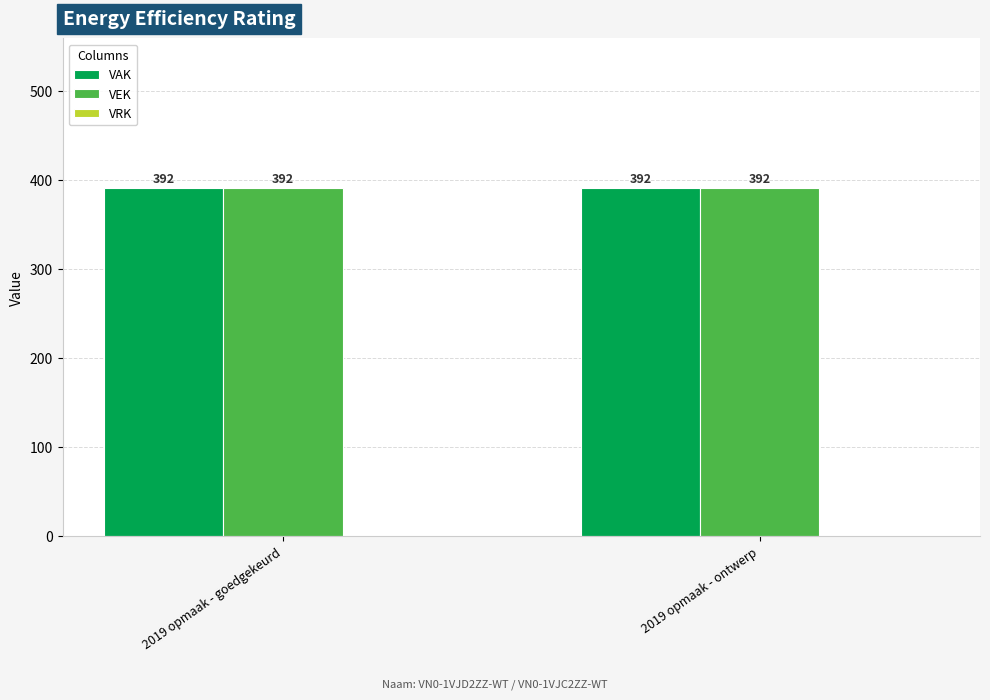

Between 2019 opmaak - goedgekeurd and 2019 opmaak - ontwerp, which series saw the biggest shift?

VAK